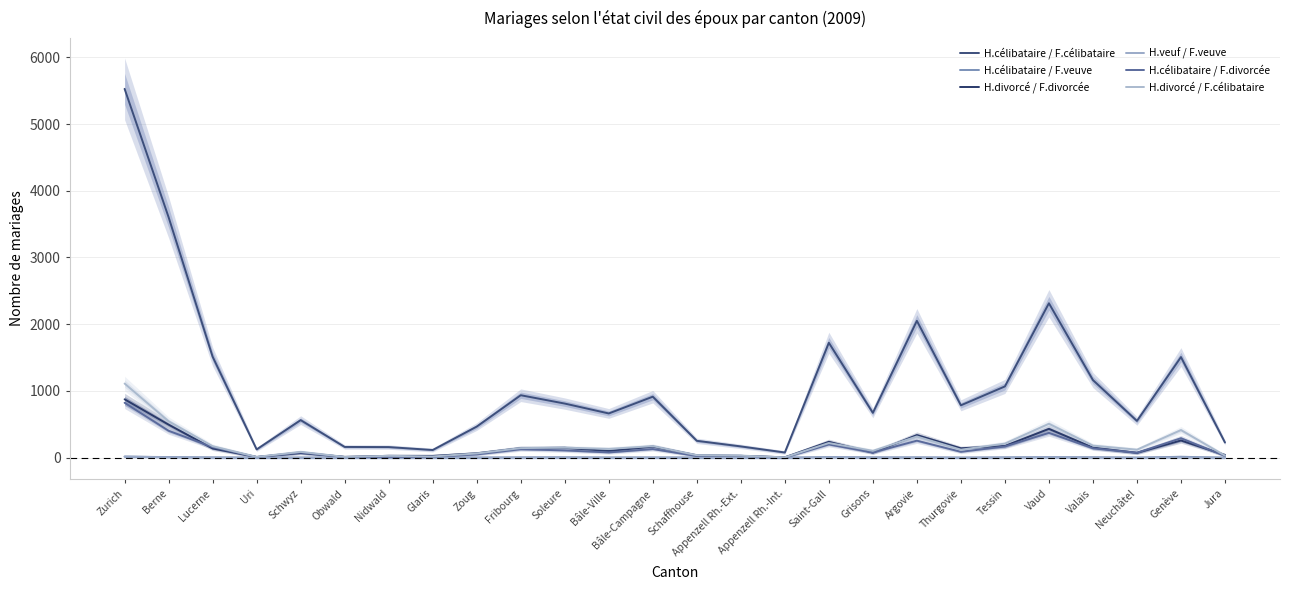

How many positive values does the H.célibataire / F.veuve series have?

19